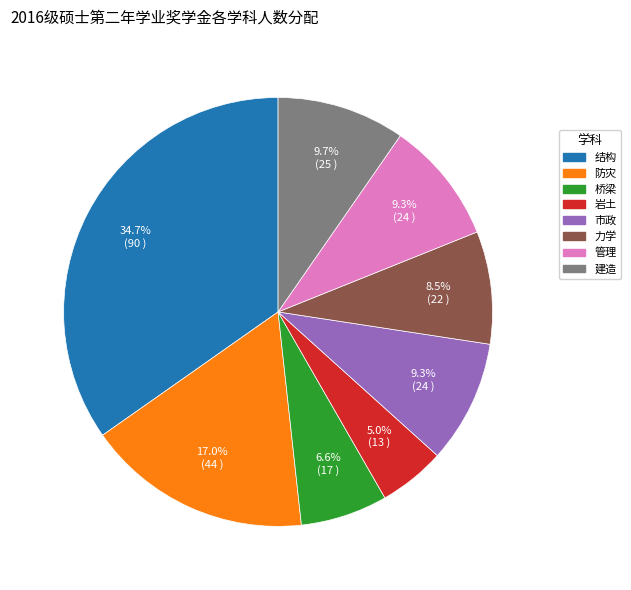

Combined, what portion of the pie is 防灾 and 桥梁?

23.6%